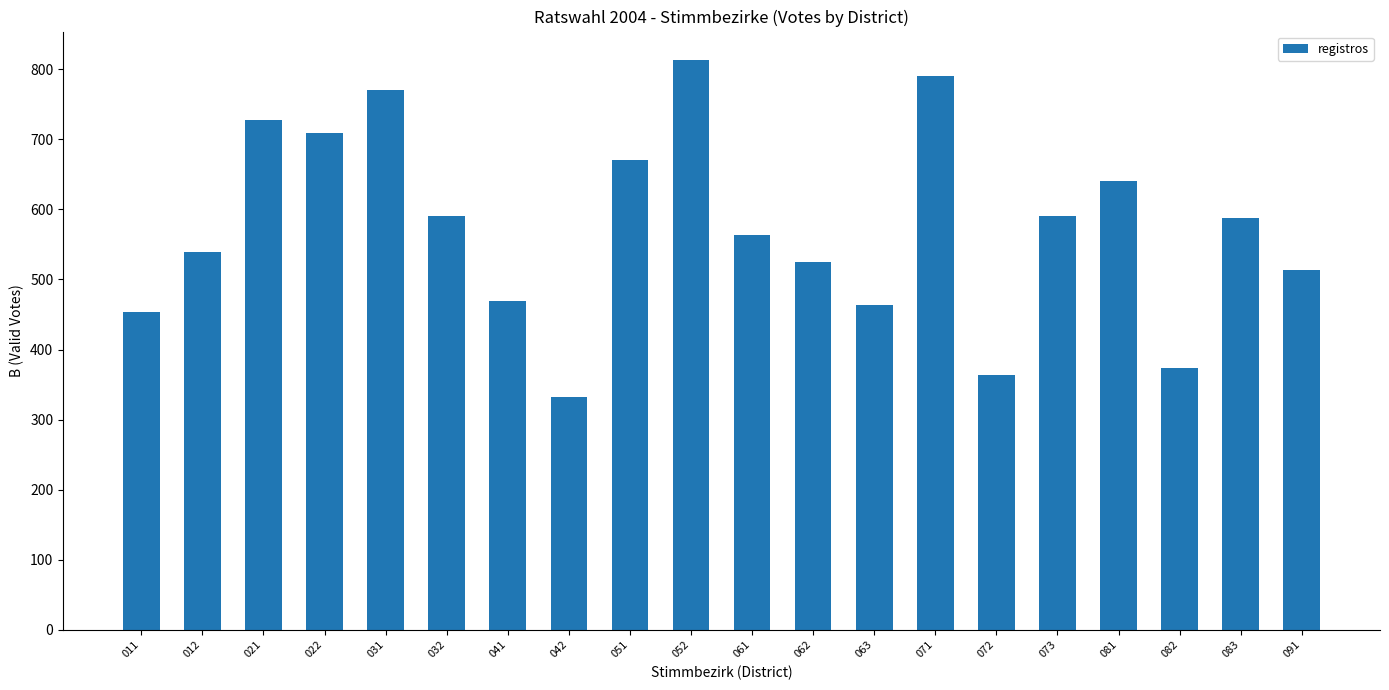

What is the value of the 6th bar from the left?

591